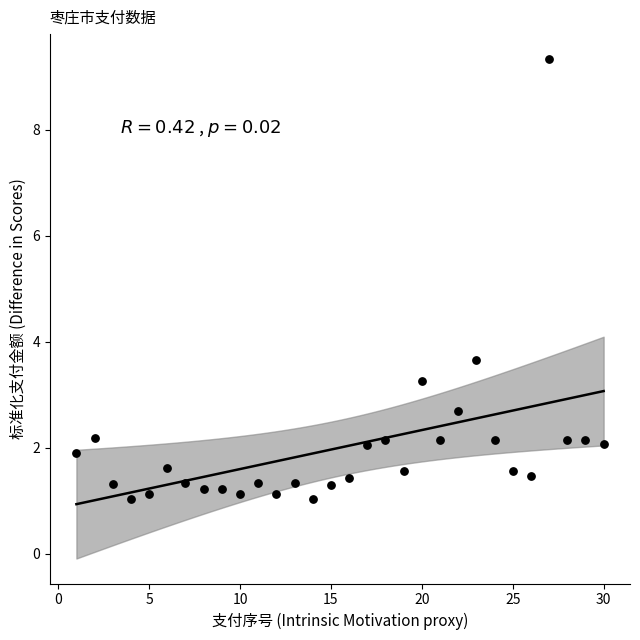

What is the range of Y values (max minus min)?

8.3